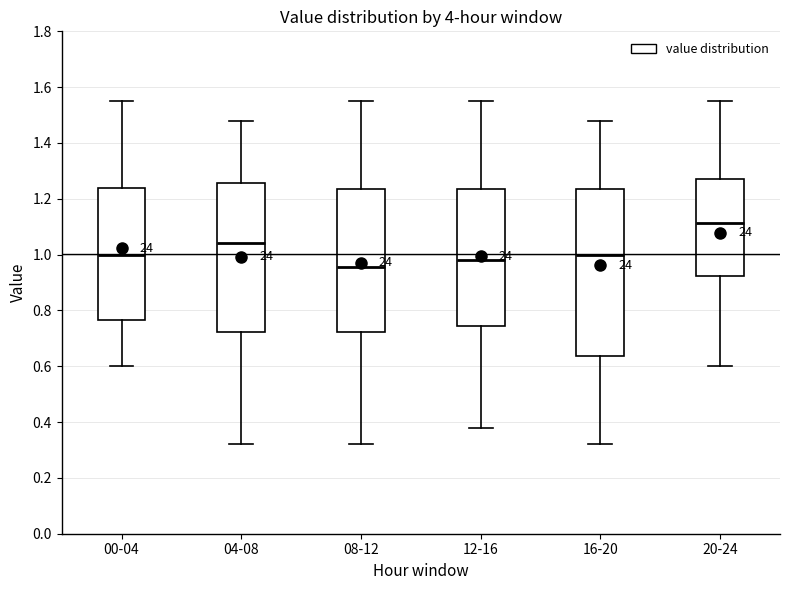

Which box has the lowest median line?

08-12